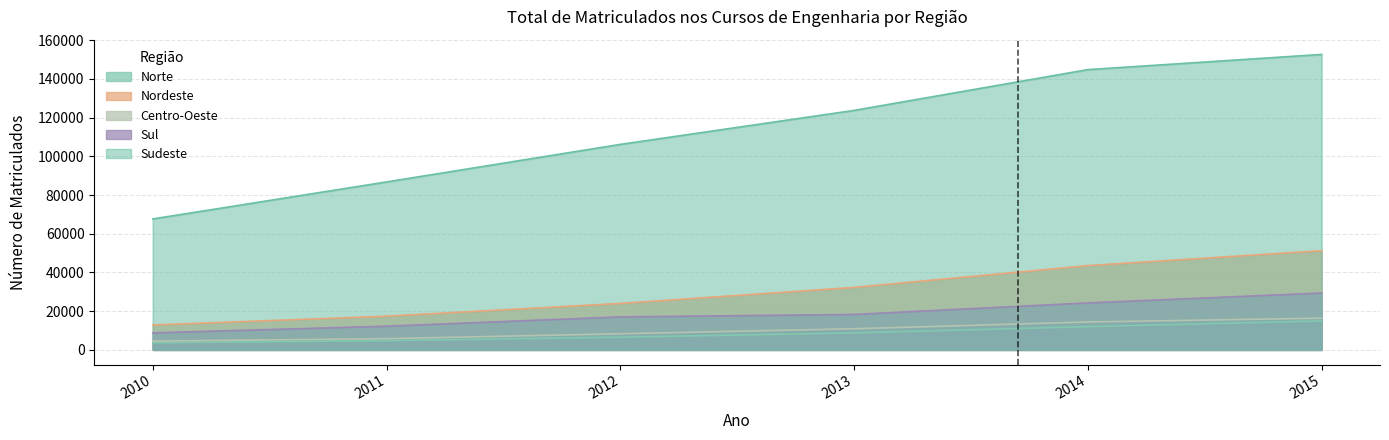

What is the smallest value displayed?

3627